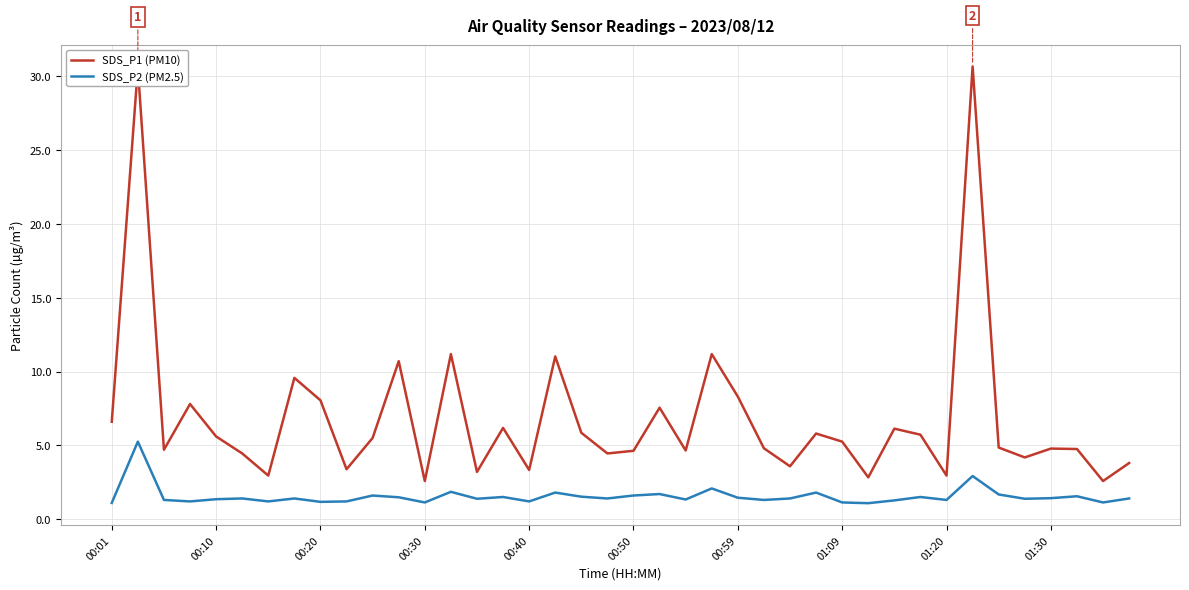

What is the difference between the maximum and minimum values in the SDS_P2 (PM2.5) series?

4.2